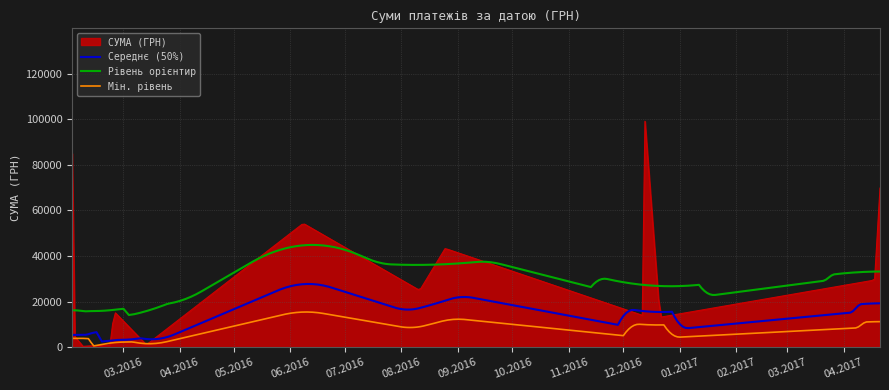

True or false: Середнє (50%) and Рівень орієнтир intersect in this chart.

False